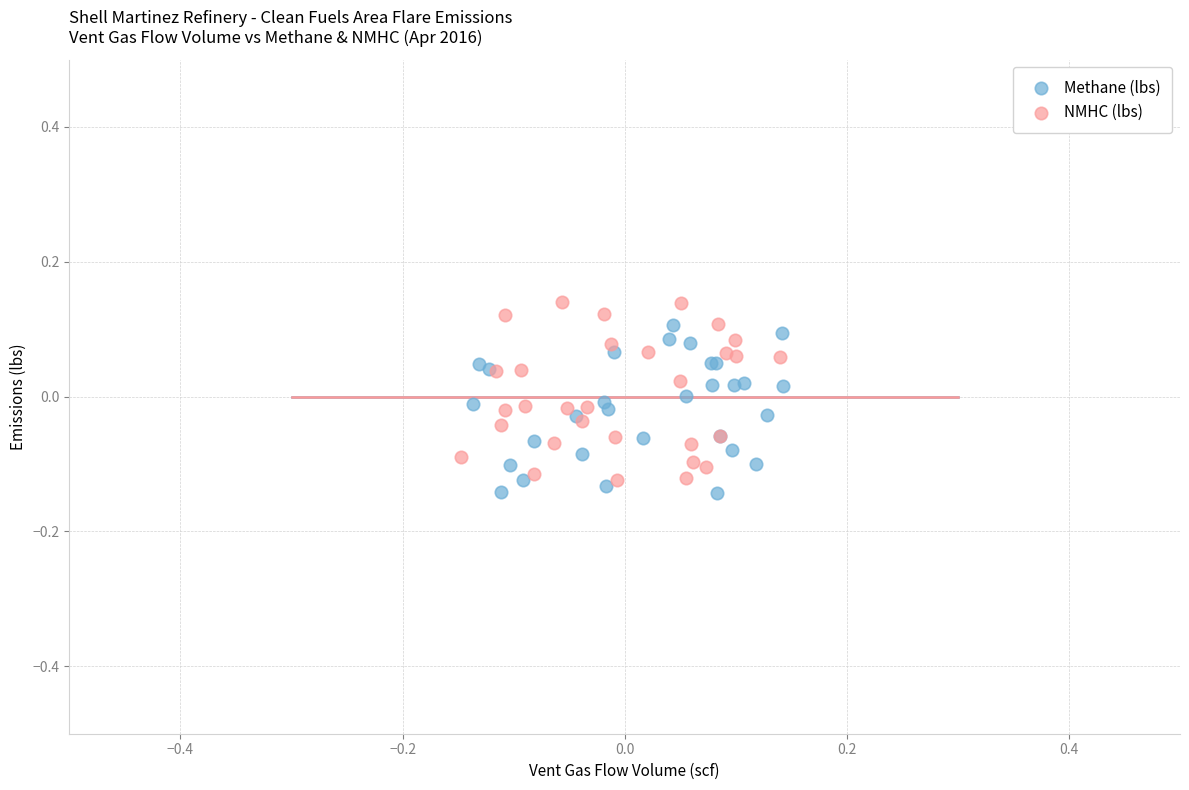

Which series contains the lowest Y value?

Methane (lbs)